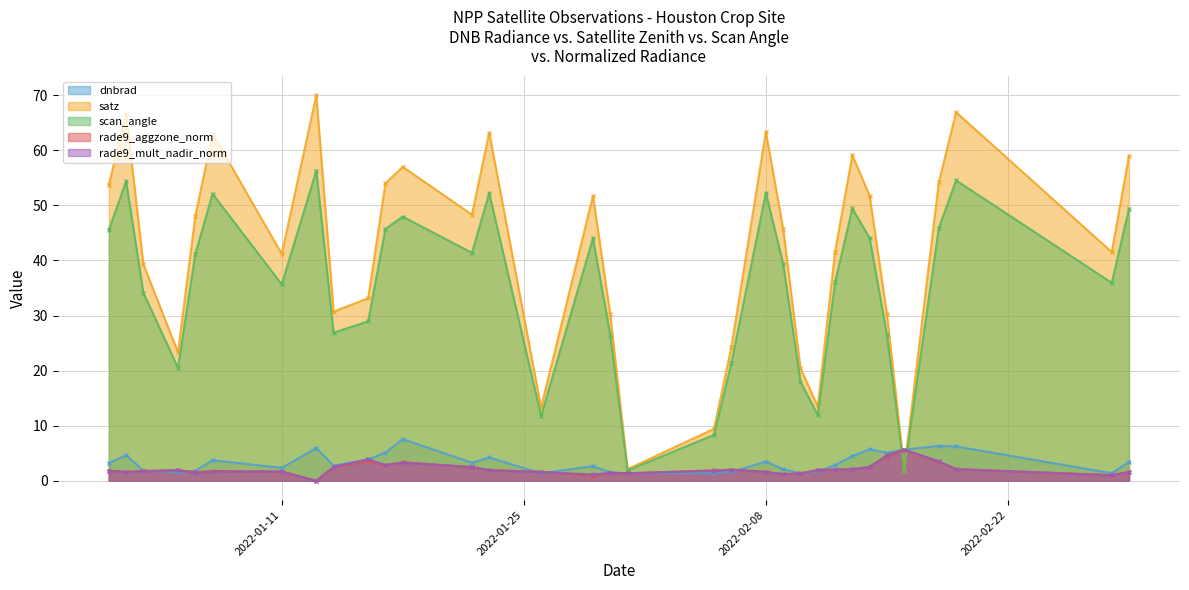

Reading left to right, list all the values displayed in this chart.

dnbrad: 2022-01-01=3.2	2022-01-02=4.7	2022-01-03=1.8	2022-01-05=1.5	2022-01-06=1.8	2022-01-07=3.7	2022-01-11=2.3	2022-01-13=5.9	2022-01-14=2.7	2022-01-16=3.9	2022-01-17=5.1	2022-01-18=7.6	2022-01-22=3.3	2022-01-23=4.2	2022-01-26=1.4	2022-01-29=2.6	2022-01-30=1.5	2022-01-31=1.4	2022-02-05=1.4	2022-02-06=1.6	2022-02-08=3.5	2022-02-09=2.1	2022-02-10=1.3	2022-02-11=1.7	2022-02-12=2.8	2022-02-13=4.5	2022-02-14=5.7	2022-02-15=5.1	2022-02-16=5.7	2022-02-18=6.3	2022-02-19=6.2	2022-02-28=1.4	2022-03-01=3.4
satz: 2022-01-01=53.7	2022-01-02=66.7	2022-01-03=39.3	2022-01-05=23.3	2022-01-06=48.0	2022-01-07=63.0	2022-01-11=41.2	2022-01-13=70.0	2022-01-14=30.7	2022-01-16=33.2	2022-01-17=54.0	2022-01-18=57.0	2022-01-22=48.3	2022-01-23=63.2	2022-01-26=13.3	2022-01-29=51.7	2022-01-30=30.2	2022-01-31=2.1	2022-02-05=9.4	2022-02-06=24.2	2022-02-08=63.3	2022-02-09=45.7	2022-02-10=20.4	2022-02-11=13.5	2022-02-12=41.6	2022-02-13=59.1	2022-02-14=51.8	2022-02-15=30.2	2022-02-16=2.0	2022-02-18=54.2	2022-02-19=66.9	2022-02-28=41.5	2022-03-01=59.0
scan_angle: 2022-01-01=45.6	2022-01-02=54.4	2022-01-03=34.1	2022-01-05=20.5	2022-01-06=41.1	2022-01-07=52.1	2022-01-11=35.7	2022-01-13=56.3	2022-01-14=26.9	2022-01-16=29.0	2022-01-17=45.8	2022-01-18=48.0	2022-01-22=41.4	2022-01-23=52.2	2022-01-26=11.8	2022-01-29=44.1	2022-01-30=26.4	2022-01-31=1.9	2022-02-05=8.3	2022-02-06=21.3	2022-02-08=52.3	2022-02-09=39.3	2022-02-10=18.0	2022-02-11=11.9	2022-02-12=36.0	2022-02-13=49.4	2022-02-14=44.1	2022-02-15=26.5	2022-02-16=1.8	2022-02-18=45.9	2022-02-19=54.5	2022-02-28=35.9	2022-03-01=49.4
rade9_aggzone_norm: 2022-01-01=1.8	2022-01-02=1.6	2022-01-03=1.8	2022-01-05=2.0	2022-01-06=1.5	2022-01-07=1.8	2022-01-11=1.7	2022-01-13=0.0	2022-01-14=2.5	2022-01-16=3.5	2022-01-17=2.8	2022-01-18=3.4	2022-01-22=2.4	2022-01-23=1.9	2022-01-26=1.6	2022-01-29=0.9	2022-01-30=1.5	2022-01-31=1.4	2022-02-05=1.9	2022-02-06=2.0	2022-02-08=1.7	2022-02-09=1.1	2022-02-10=1.3	2022-02-11=2.0	2022-02-12=2.0	2022-02-13=2.1	2022-02-14=2.6	2022-02-15=4.5	2022-02-16=5.7	2022-02-18=3.4	2022-02-19=2.1	2022-02-28=1.0	2022-03-01=1.6
rade9_mult_nadir_norm: 2022-01-01=1.8	2022-01-02=1.6	2022-01-03=1.7	2022-01-05=1.9	2022-01-06=1.4	2022-01-07=1.7	2022-01-11=1.7	2022-01-13=0.0	2022-01-14=2.5	2022-01-16=3.9	2022-01-17=2.9	2022-01-18=3.3	2022-01-22=2.5	2022-01-23=1.9	2022-01-26=1.6	2022-01-29=1.1	2022-01-30=1.4	2022-01-31=1.4	2022-02-05=1.8	2022-02-06=2.0	2022-02-08=1.6	2022-02-09=1.2	2022-02-10=1.3	2022-02-11=1.9	2022-02-12=2.0	2022-02-13=2.1	2022-02-14=2.5	2022-02-15=4.7	2022-02-16=5.7	2022-02-18=3.5	2022-02-19=2.1	2022-02-28=1.0	2022-03-01=1.6